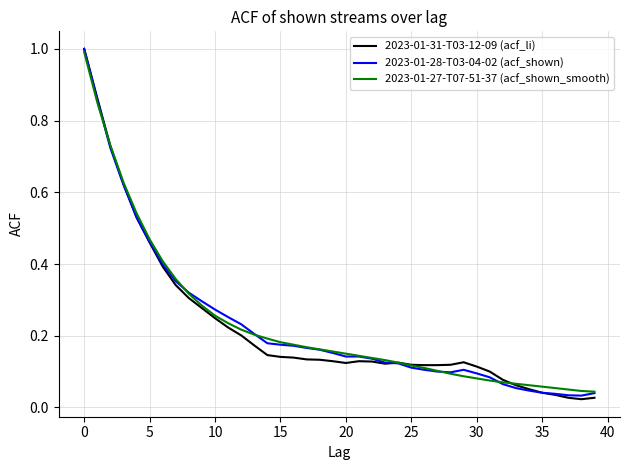

What is the greatest value displayed?

1.0